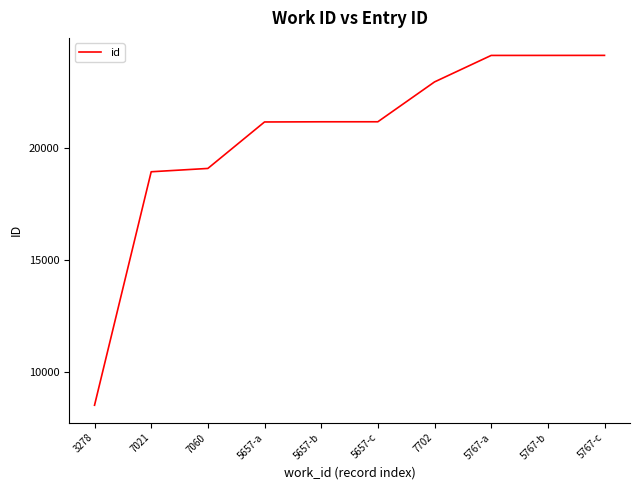

What is the change in value from 3278 to 5767-c?

+15578